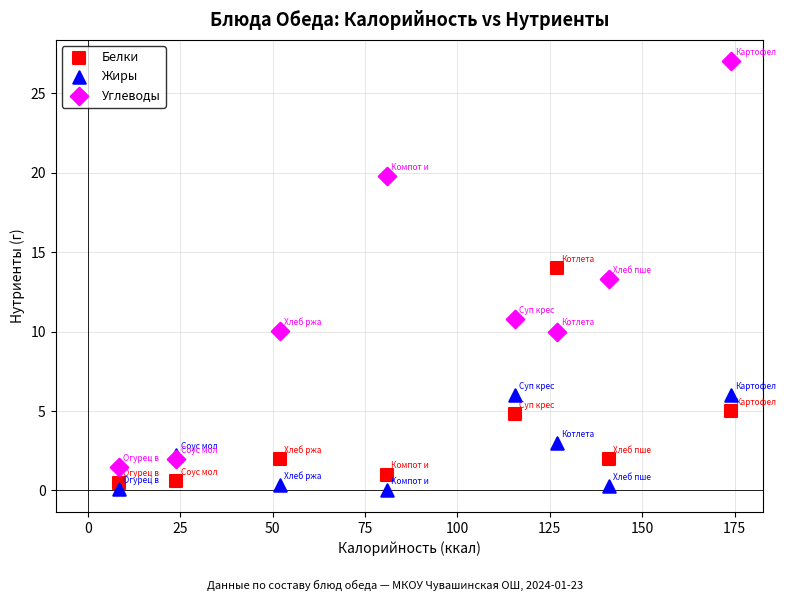

Which series contains the highest Y value?

Углеводы